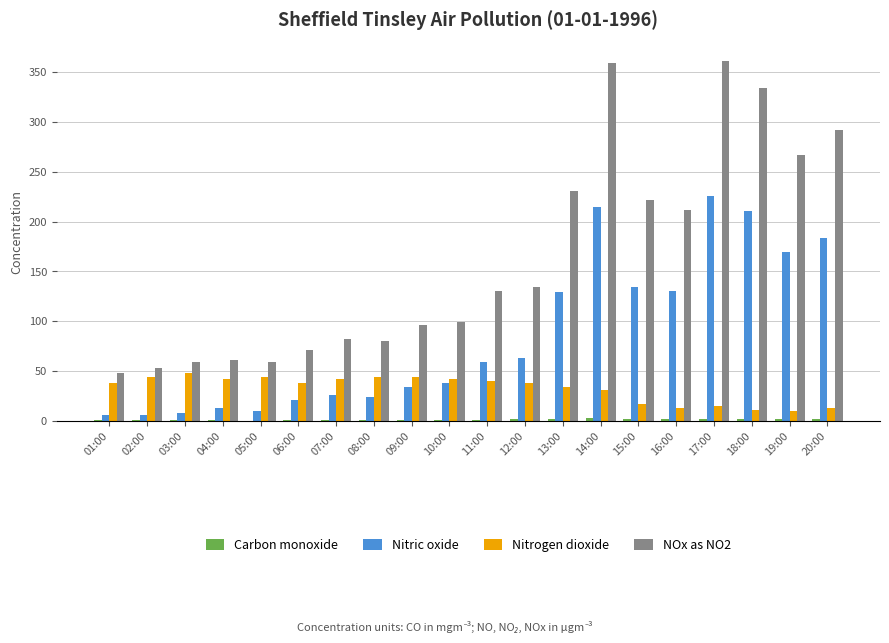

What is the highest value of the Nitric oxide series?

226.0